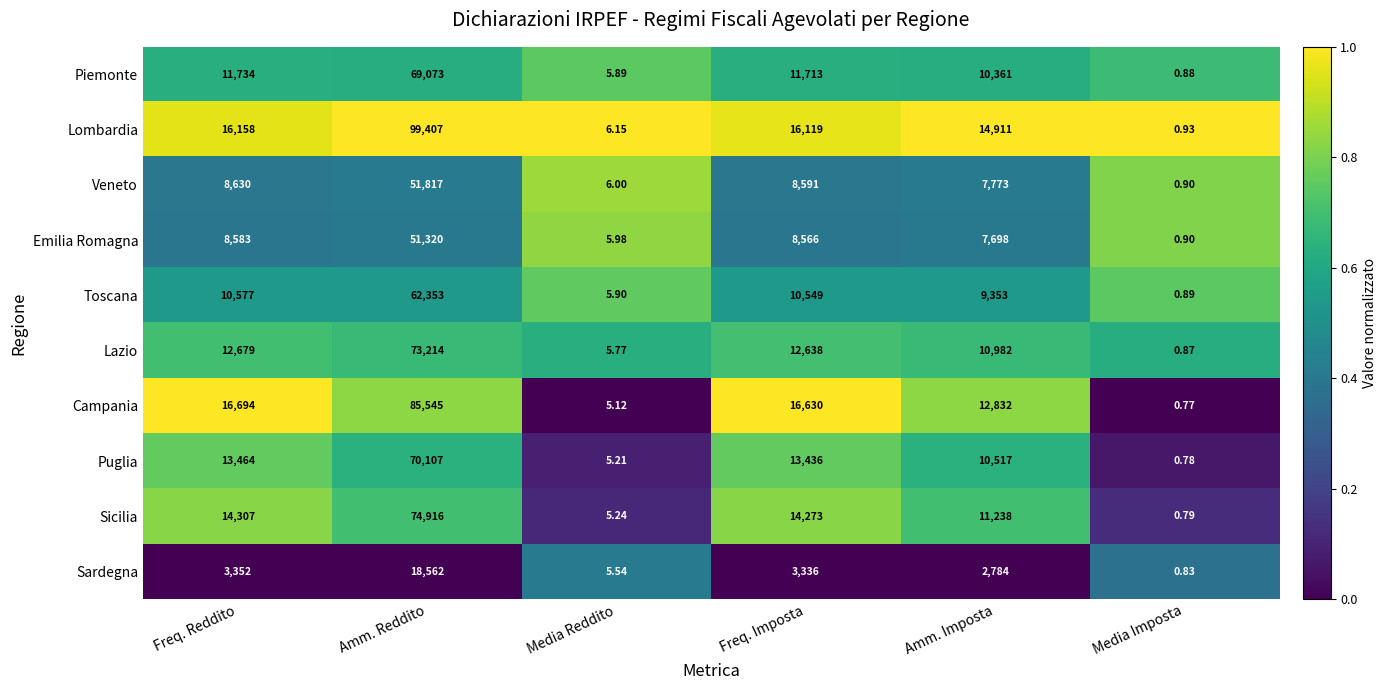

At which label is Campania closest to 42772?

Freq. Reddito